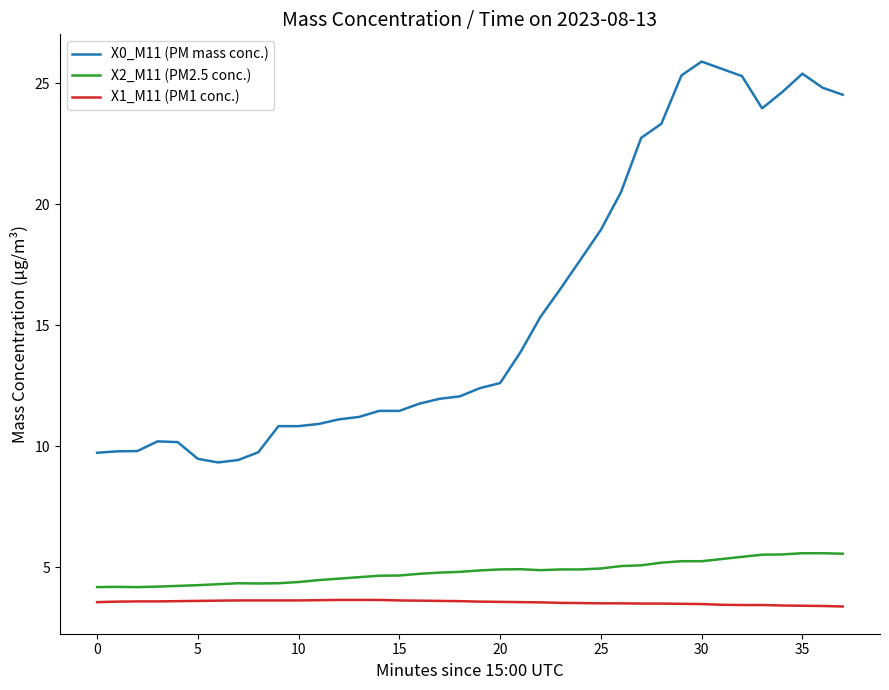

Rank the series by their maximum value, from lowest to highest.

X1_M11 (PM1 conc.), X2_M11 (PM2.5 conc.), X0_M11 (PM mass conc.)